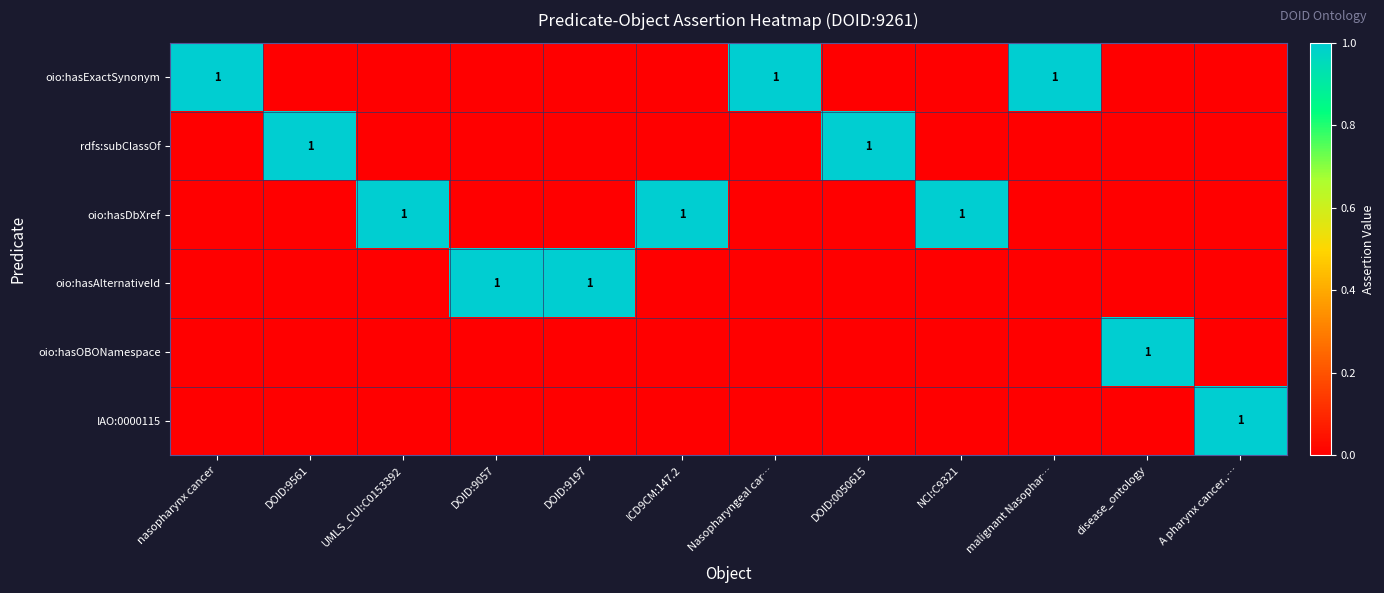

Between UMLS_CUI:C0153392 and disease_ontology, which series saw the biggest shift?

oio:hasDbXref